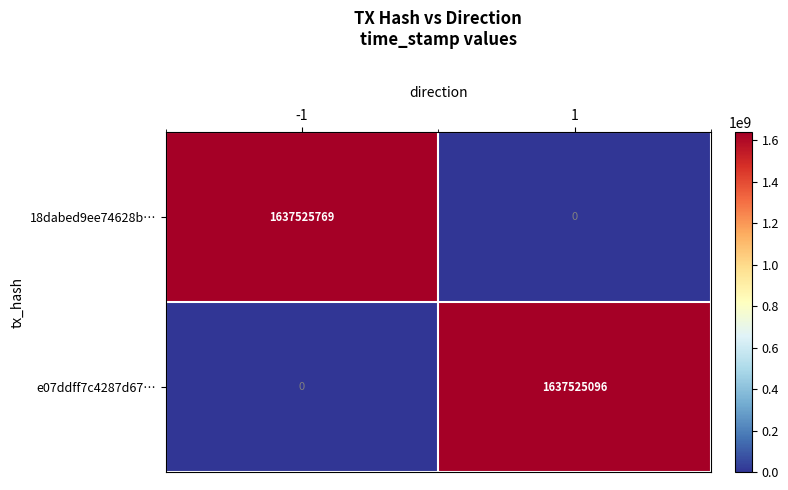

Is it true that e07ddff7c4287d67… equals 0 at -1?

True